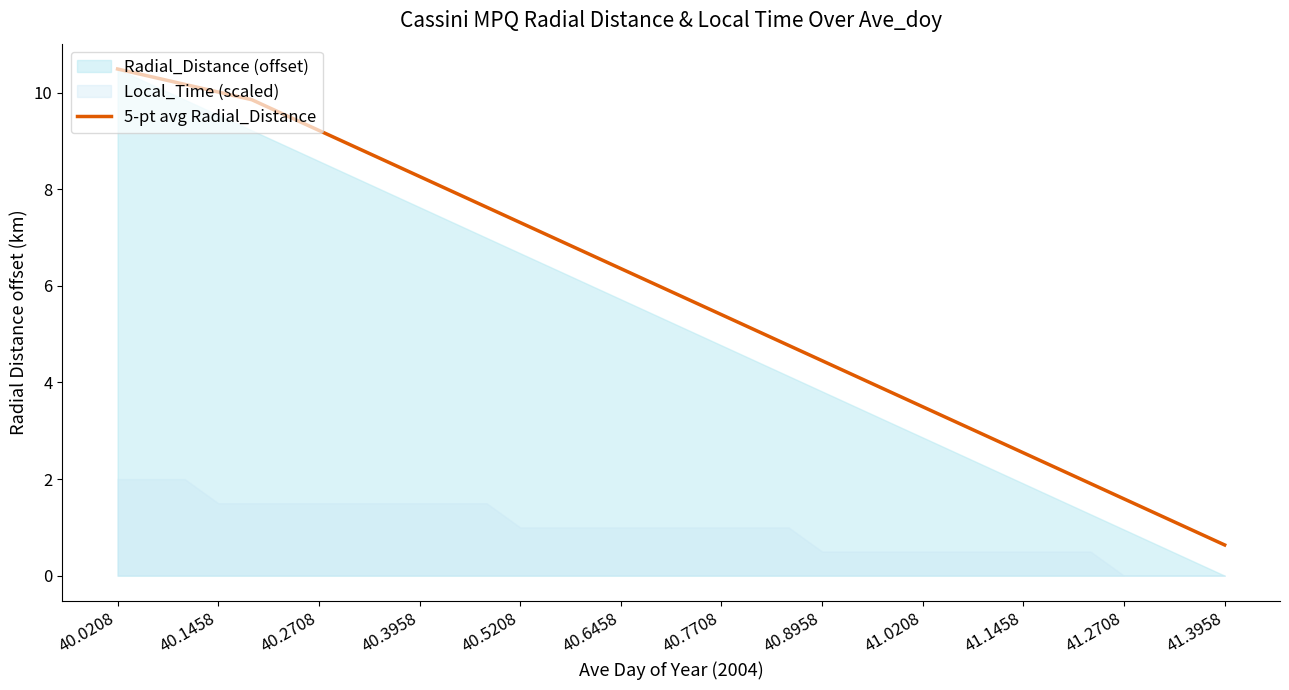

What value does the data have at 28?

2.2